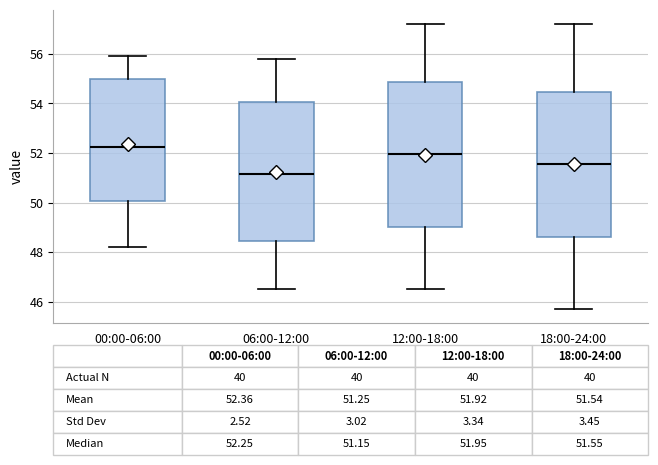

Which box's median line is the highest?

00:00-06:00